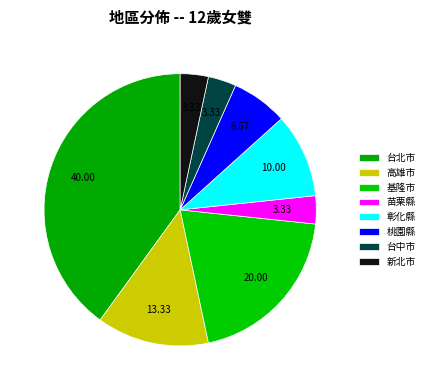

How many slices are in this pie chart?

8